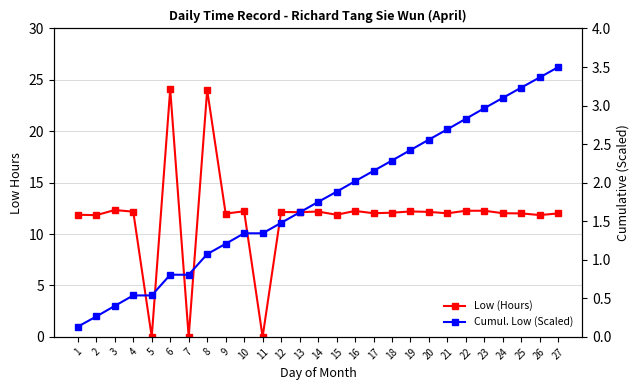

Which category has the lowest value across all series?

5